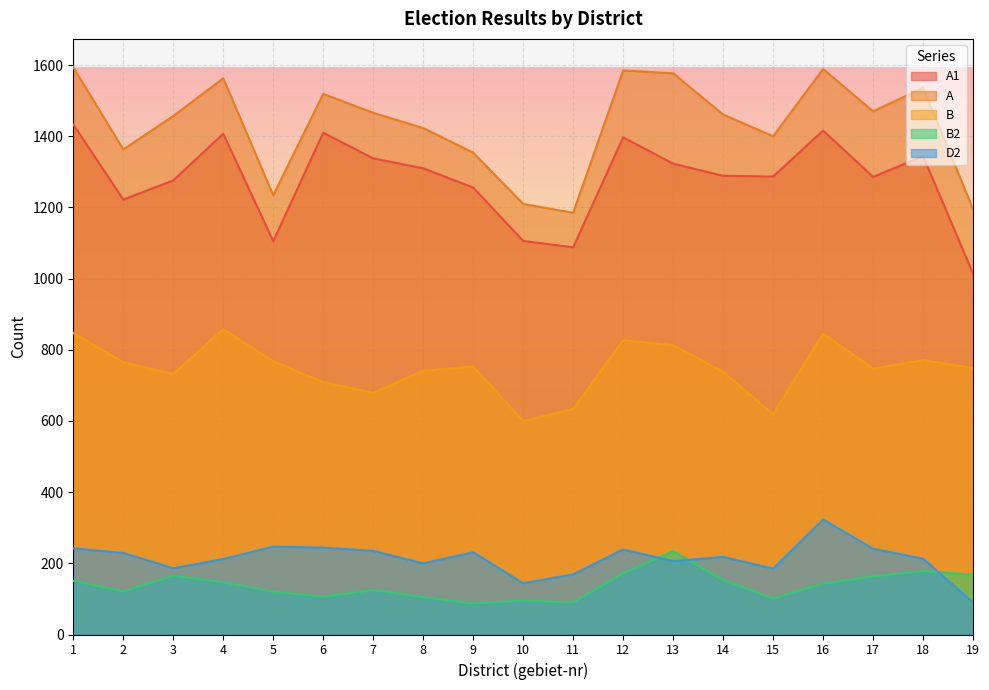

True or false: A1 and B2 cross at least once.

False